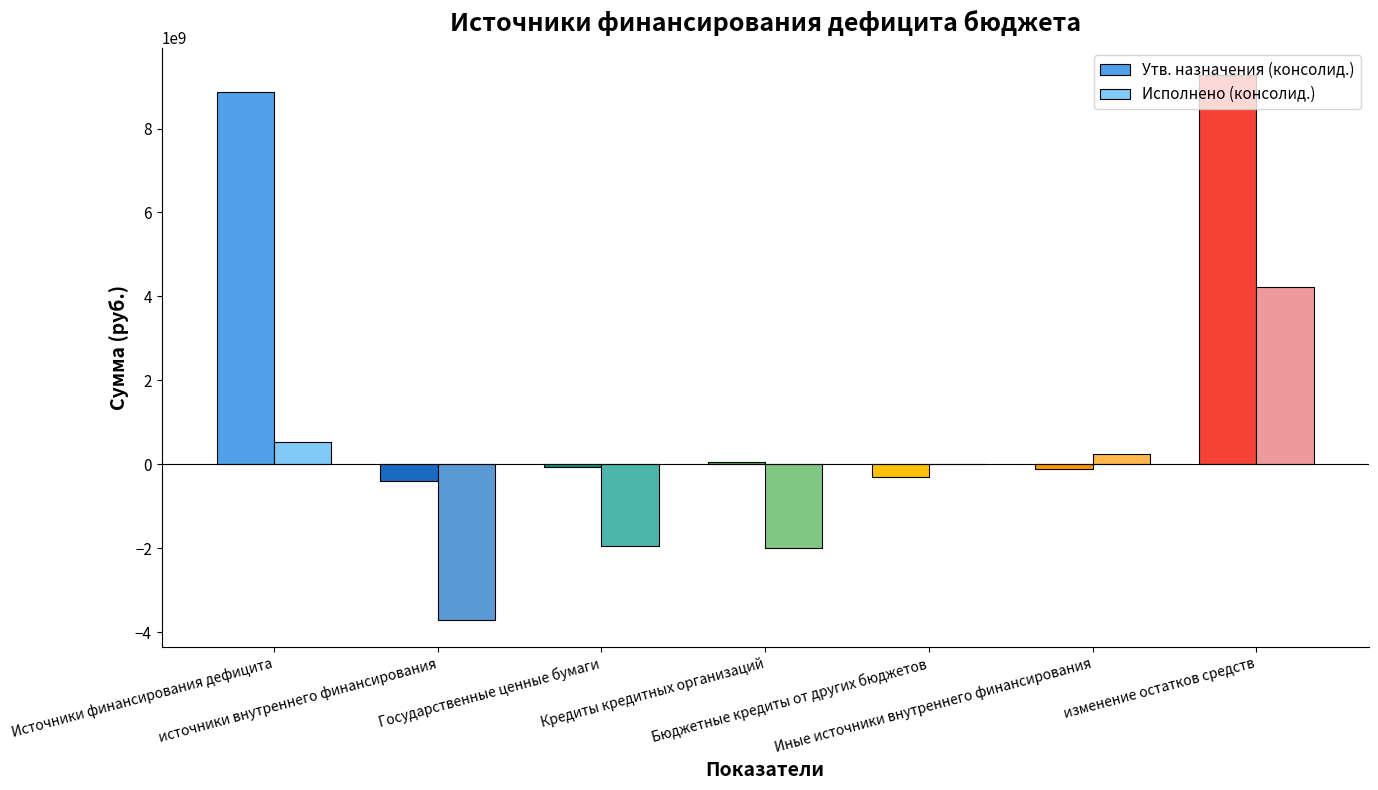

How many data points does each series have?

7